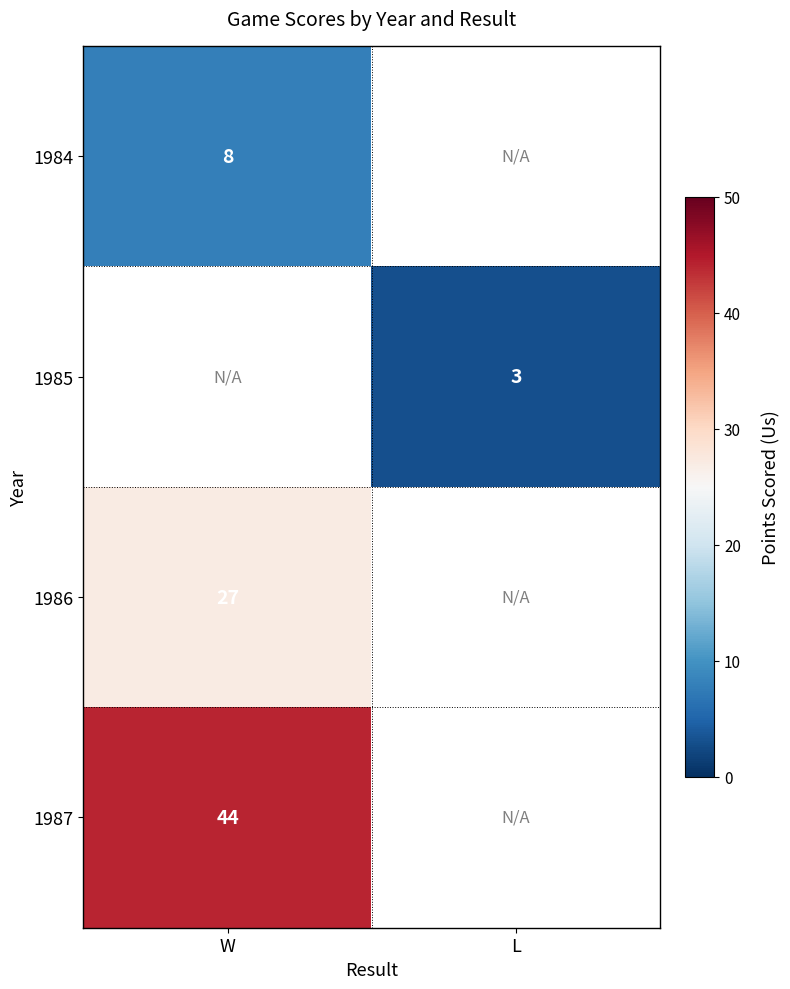

The 1986 series shows 6 at W. True or false?

False